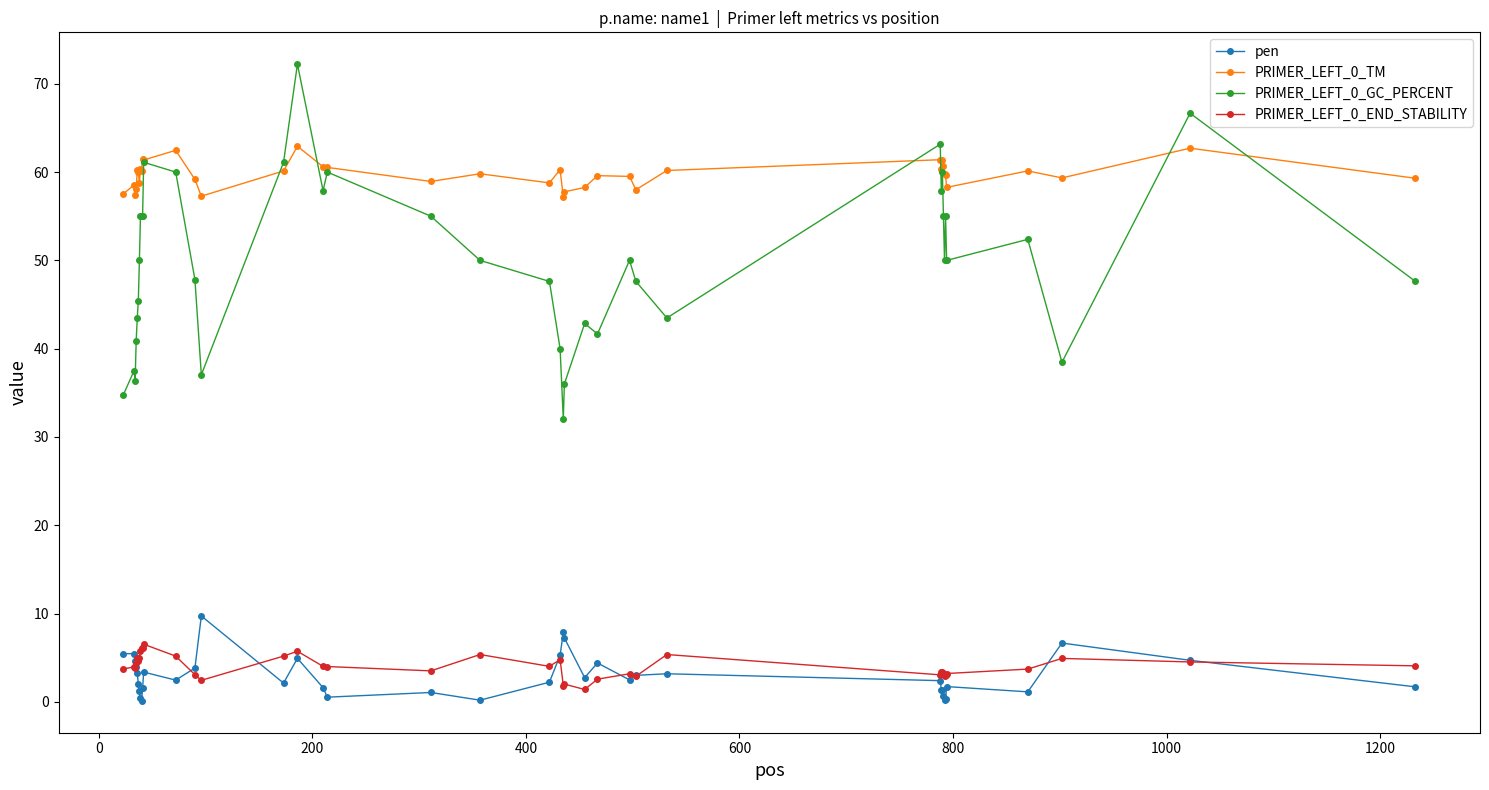

What is the minimum value shown in the chart?

0.1